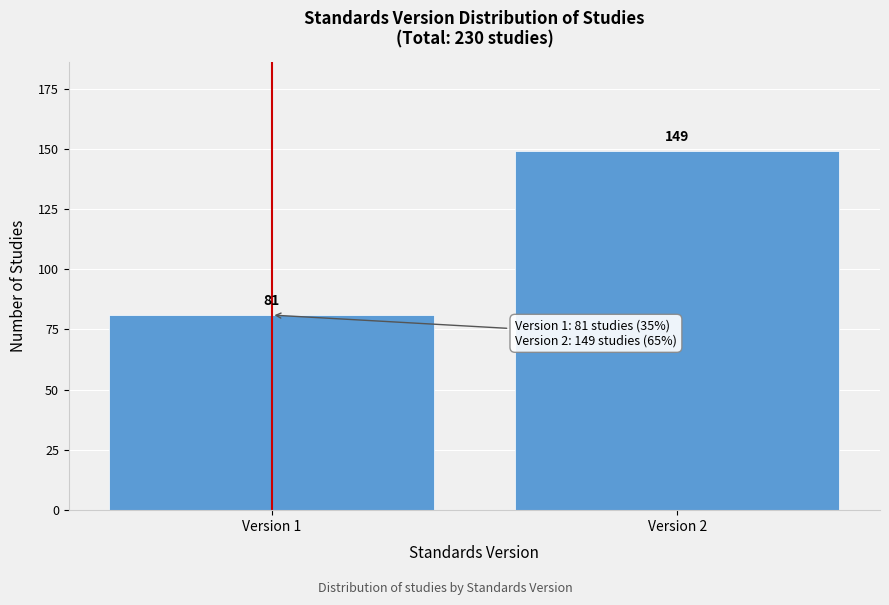

Reading left to right, list all the values displayed in this chart.

81	149